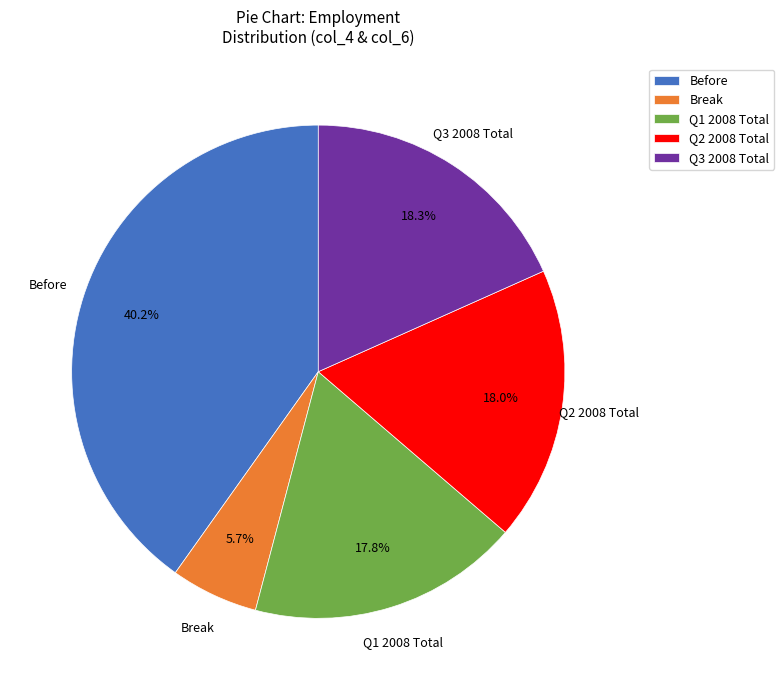

Combined, what portion of the pie is Break and Before?

45.9%